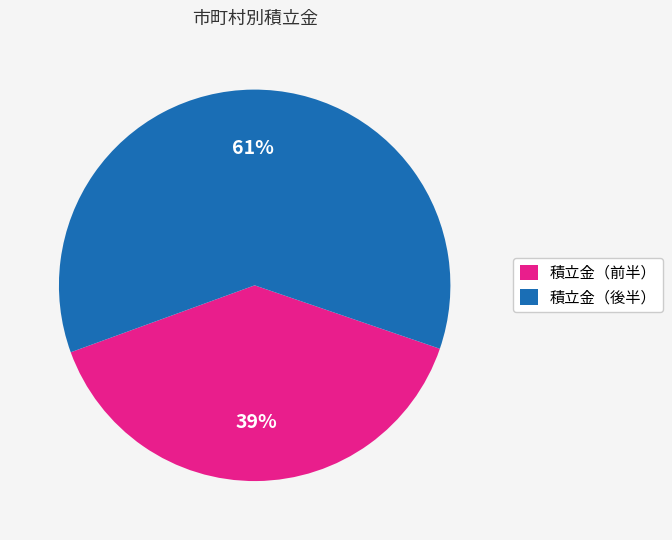

What is the majority slice?

積立金（後半）